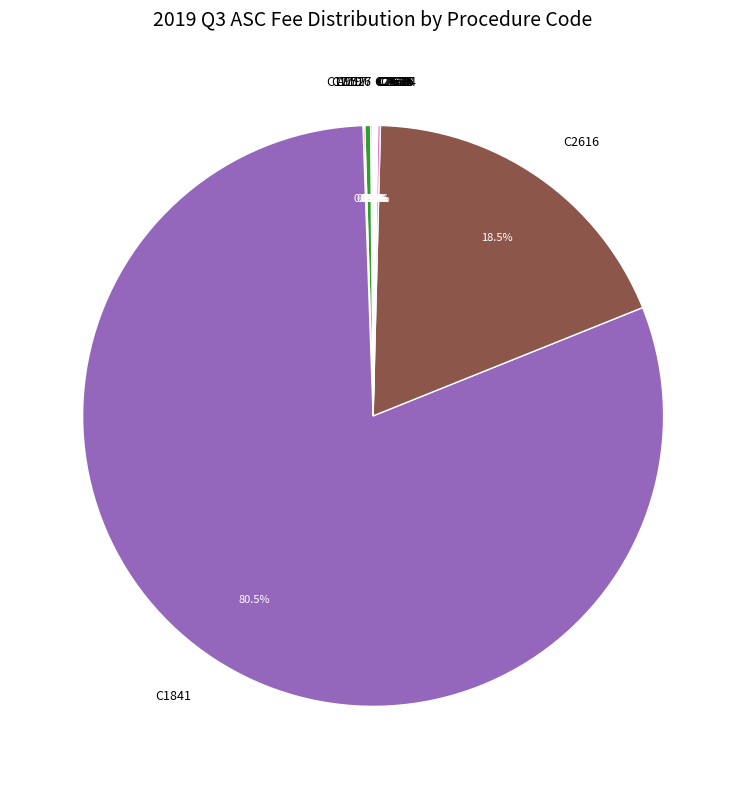

Is it true that C1717 is 0% of the pie?

True